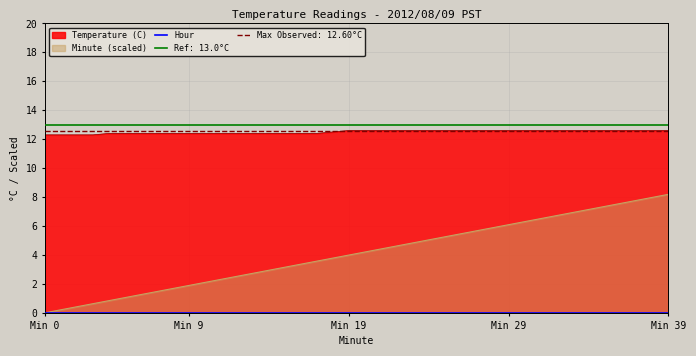

Reading left to right, extract all data points from this chart.

Temperature (C): 12.3	12.3	12.3	12.3	12.4	12.4	12.4	12.4	12.4	12.4	12.4	12.4	12.4	12.4	12.4	12.4	12.4	12.4	12.5	12.6	12.6	12.6	12.6	12.6	12.6	12.6	12.6	12.6	12.6	12.6	12.6	12.6	12.6	12.6	12.6	12.6	12.6	12.6	12.6	12.6
Minute: 0.0	0.2	0.4	0.6	0.8	1.0	1.3	1.5	1.7	1.9	2.1	2.3	2.5	2.7	2.9	3.1	3.4	3.6	3.8	4.0	4.2	4.4	4.6	4.8	5.0	5.2	5.5	5.7	5.9	6.1	6.3	6.5	6.7	6.9	7.1	7.4	7.6	7.8	8.0	8.2